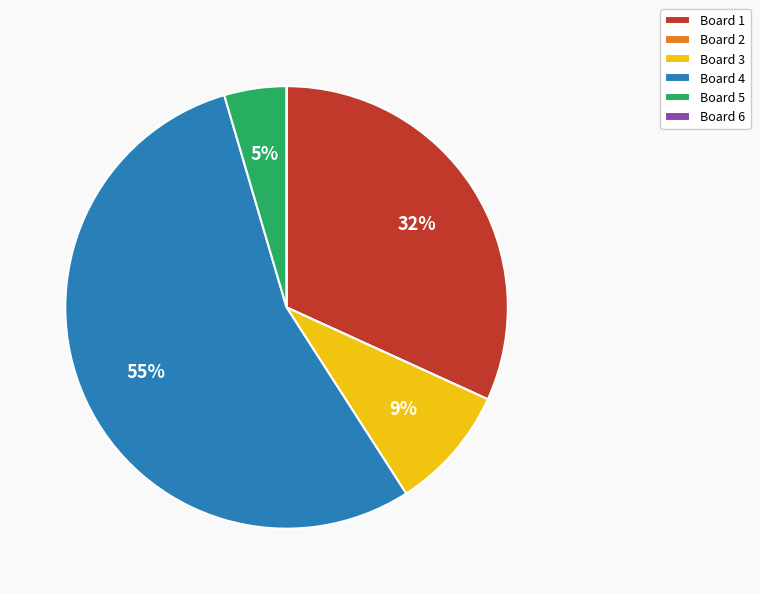

What is the largest slice in the pie chart?

Board 4